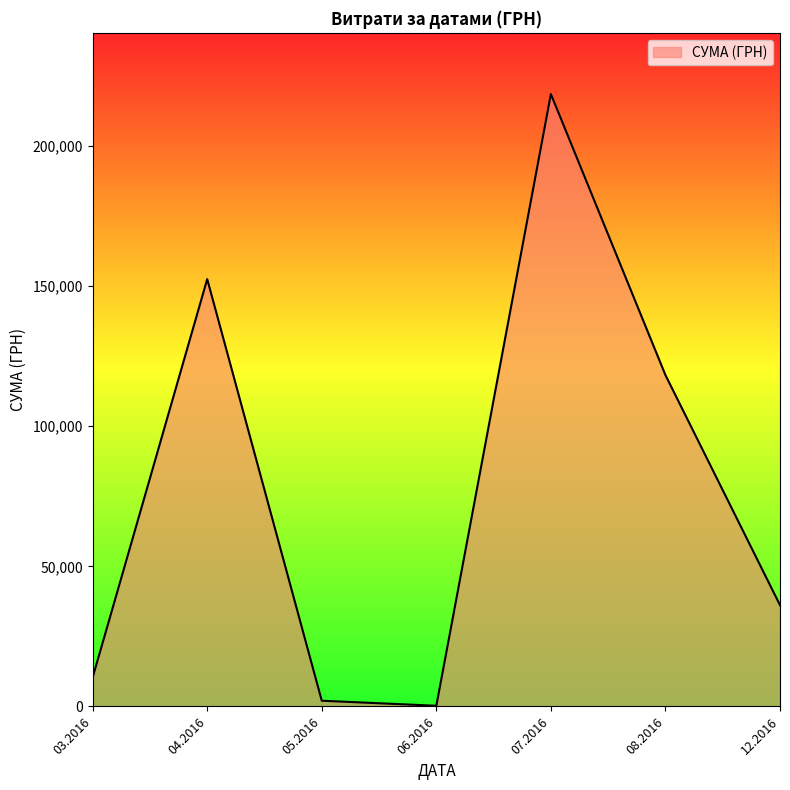

At which category does the data reach its first local peak?

04.2016